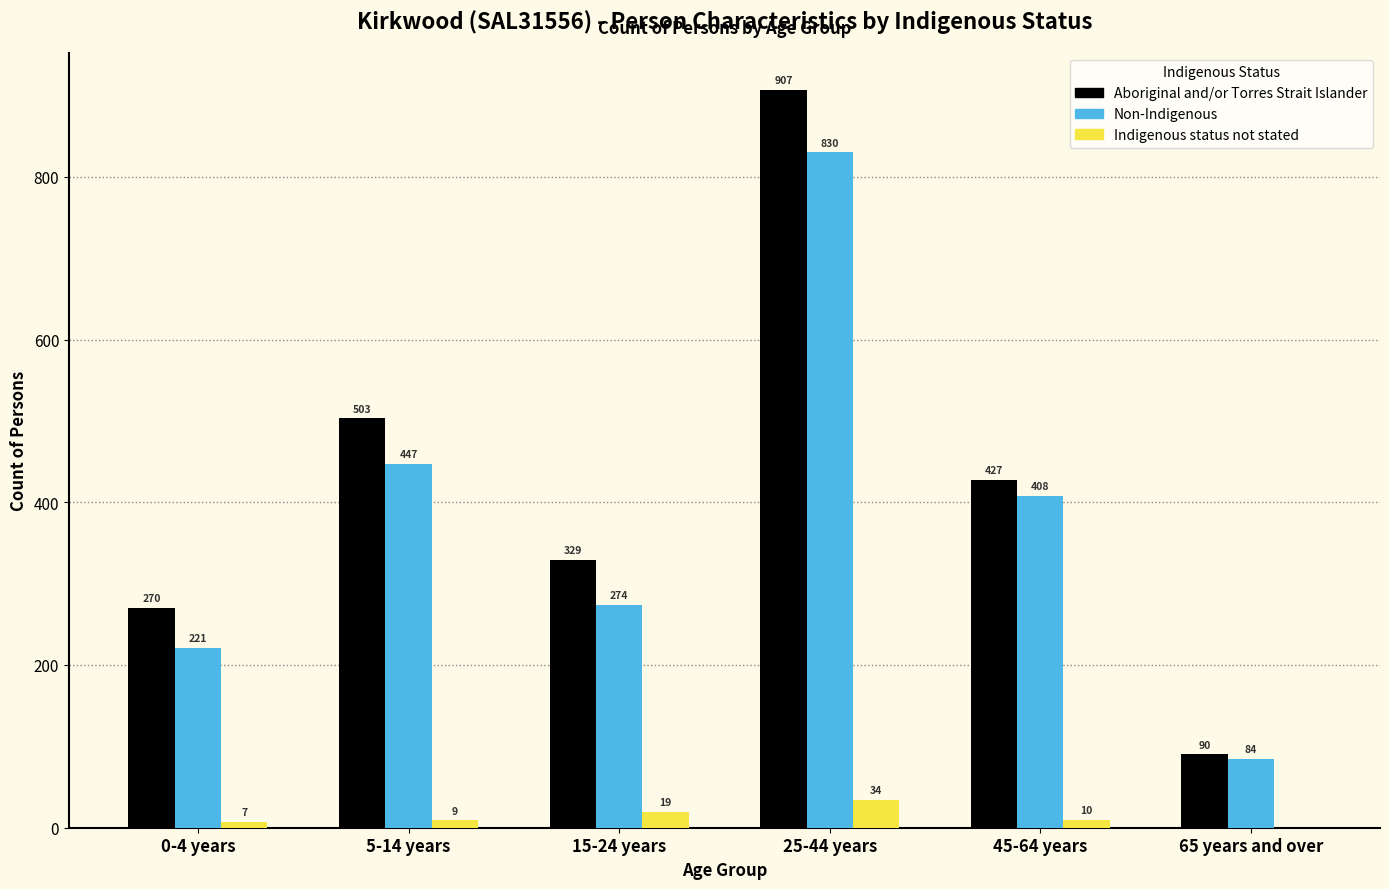

Reading left to right, what are all the values shown in this chart?

Aboriginal and/or Torres Strait Islander: 0-4 years=270	5-14 years=503	15-24 years=329	25-44 years=907	45-64 years=427	65 years and over=90
Non-Indigenous: 0-4 years=221	5-14 years=447	15-24 years=274	25-44 years=830	45-64 years=408	65 years and over=84
Indigenous status not stated: 0-4 years=7	5-14 years=9	15-24 years=19	25-44 years=34	45-64 years=10	65 years and over=0